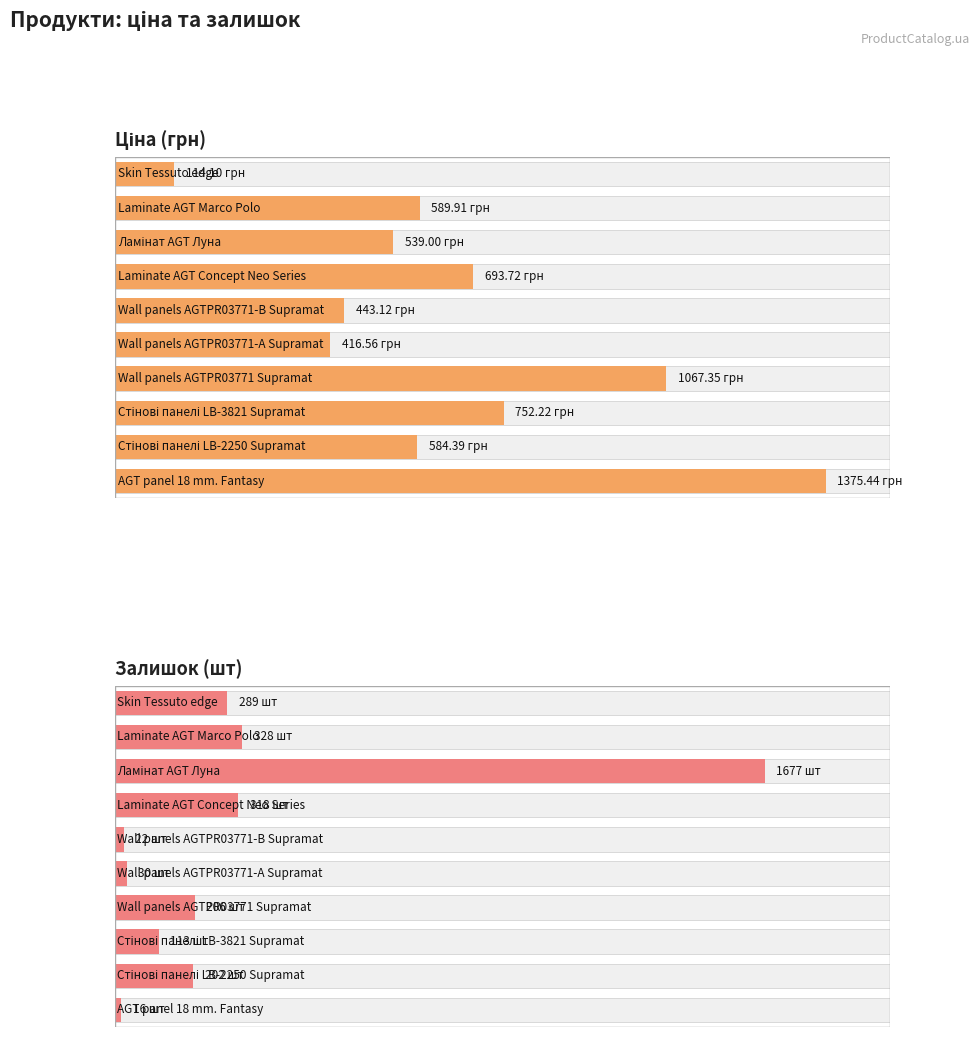

What is the difference between the maximum and minimum values in the Залишок series?

1661.0